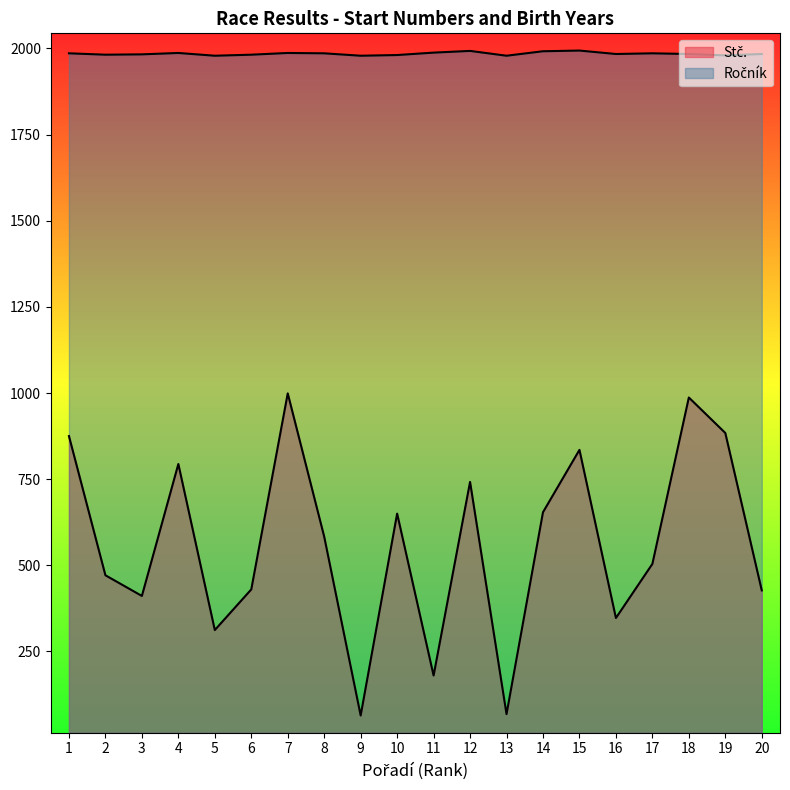

True or false: Ročník and Stč. intersect in this chart.

False